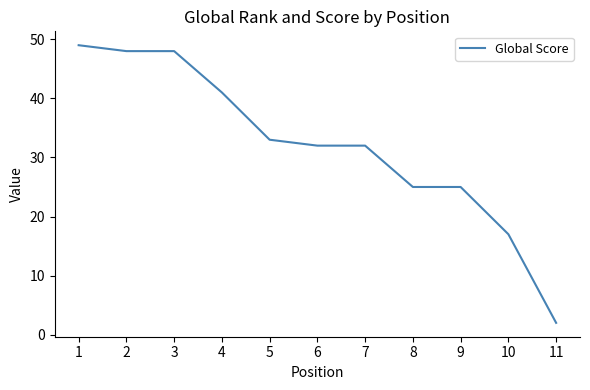

At which category does the chart reach its minimum across all series?

11